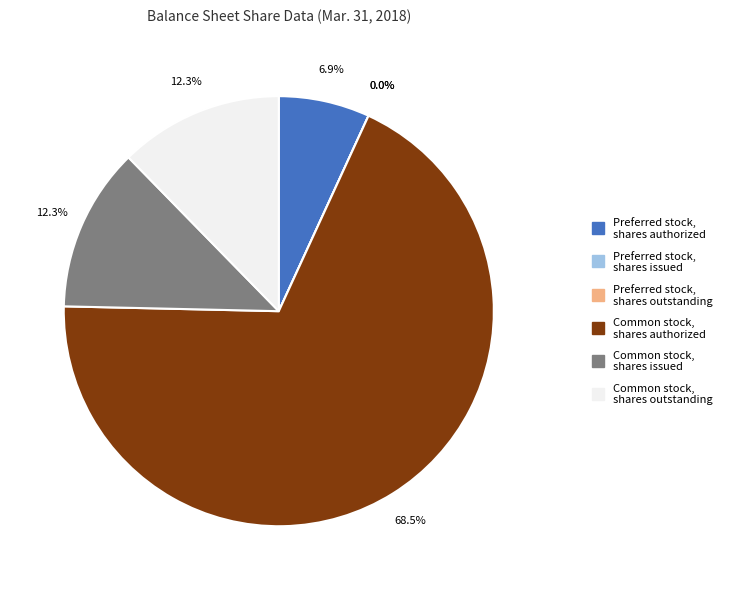

Is the sum of Common stock,
shares authorized and Common stock,
shares issued greater than half?

Yes